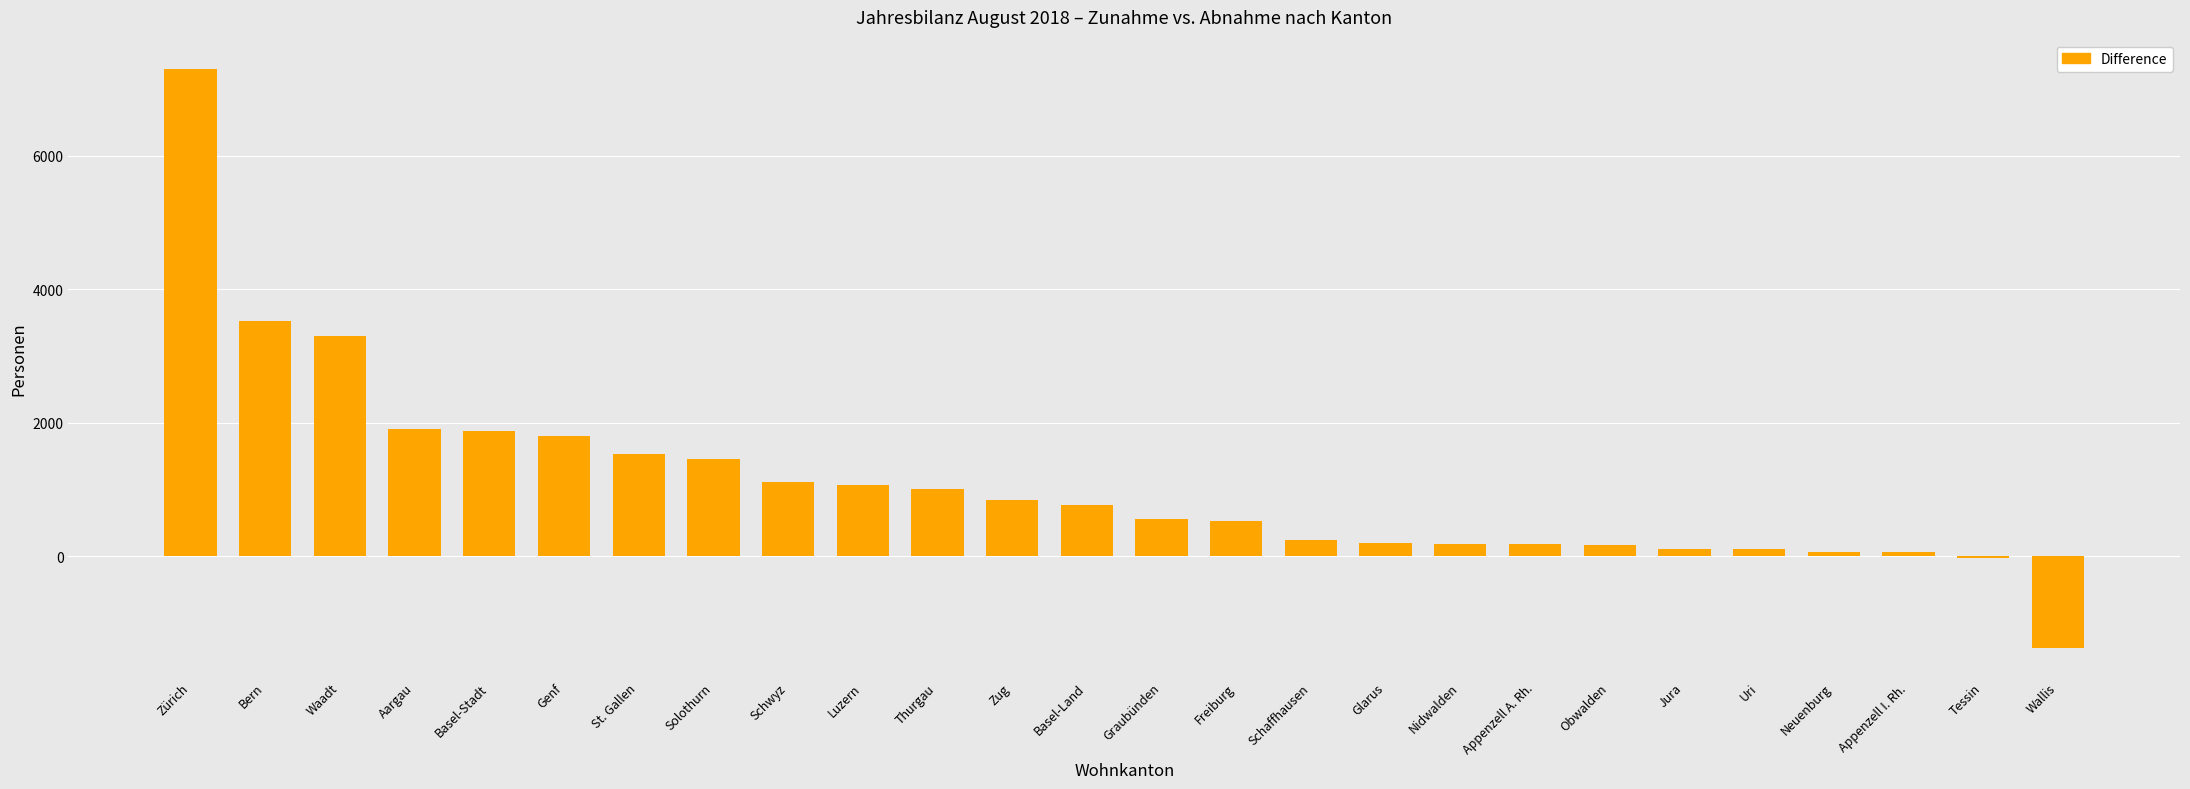

How many distinct data groups are displayed?

1